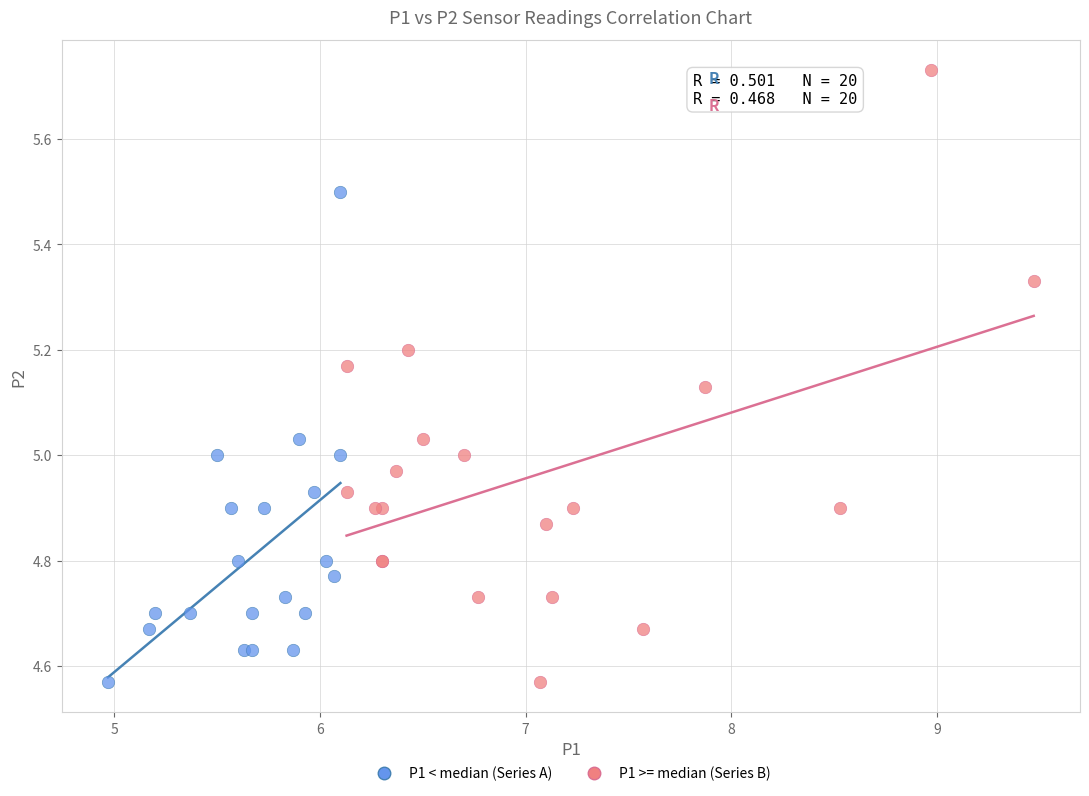

Which series reaches the maximum Y coordinate?

P1 >= median (Series B)